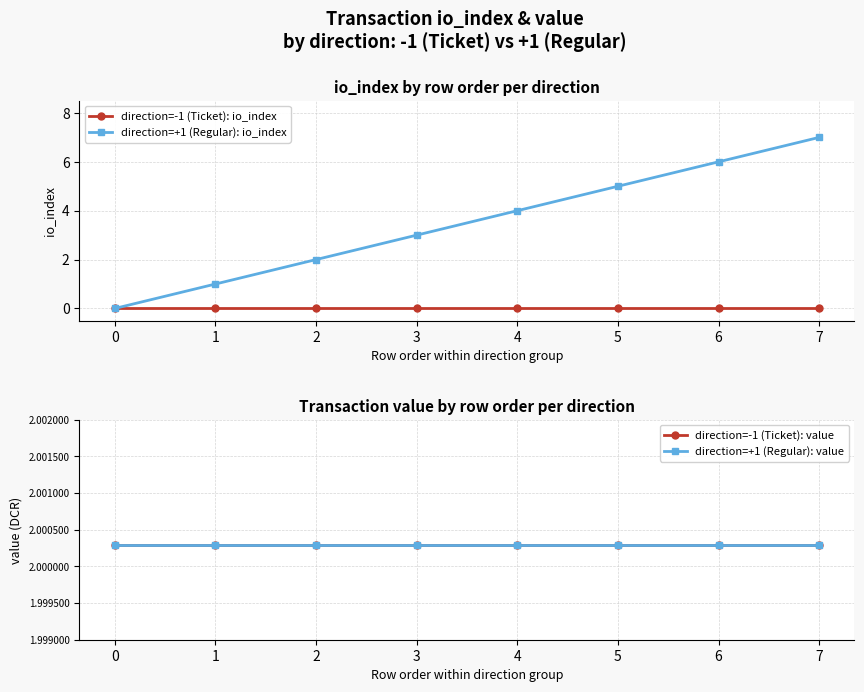

Reading left to right, what are all the values shown in this chart?

direction=-1 (Ticket): io_index: 0=0.0	1=0.0	2=0.0	3=0.0	4=0.0	5=0.0	6=0.0	7=0.0
direction=+1 (Regular): io_index: 0=0.0	1=1.0	2=2.0	3=3.0	4=4.0	5=5.0	6=6.0	7=7.0
direction=-1 (Ticket): value: 0=2.0	1=2.0	2=2.0	3=2.0	4=2.0	5=2.0	6=2.0	7=2.0
direction=+1 (Regular): value: 0=2.0	1=2.0	2=2.0	3=2.0	4=2.0	5=2.0	6=2.0	7=2.0